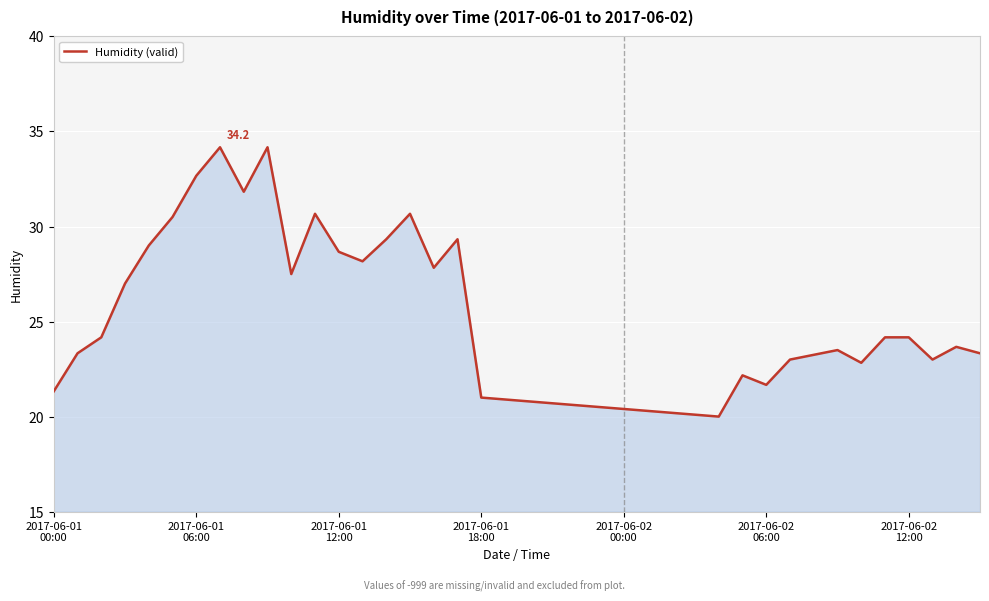

How many series are shown in this chart?

1